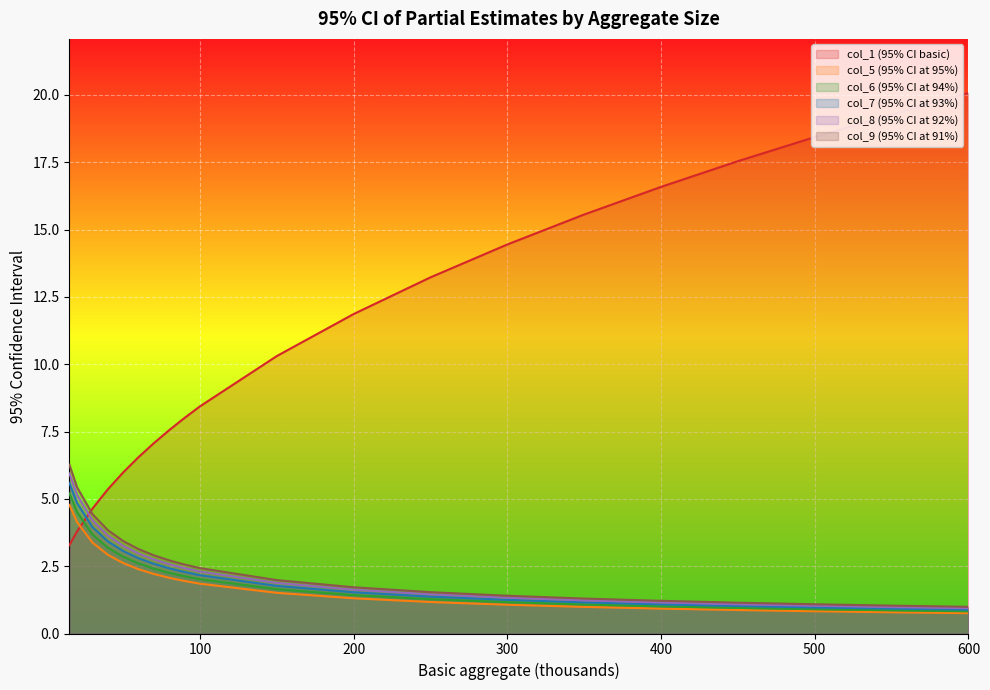

At which label does col_8 (95% CI at 92%) first exceed 2?

15